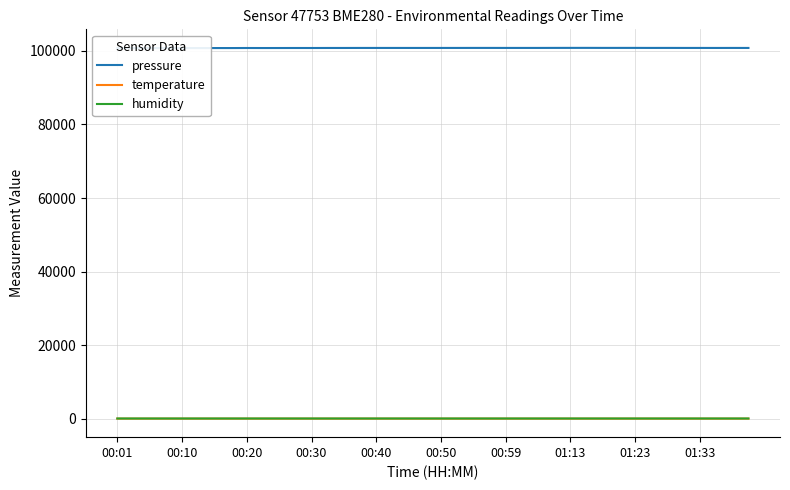

Between 17 and 32, which series saw the biggest shift?

pressure